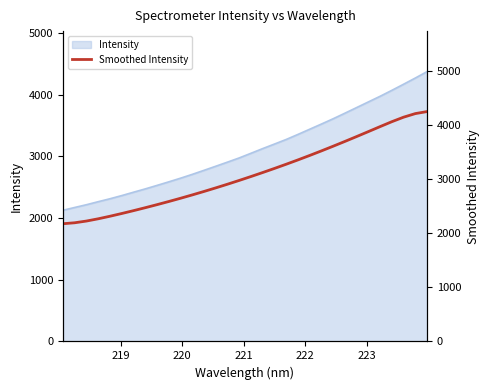

How many values exceed 3053?

16